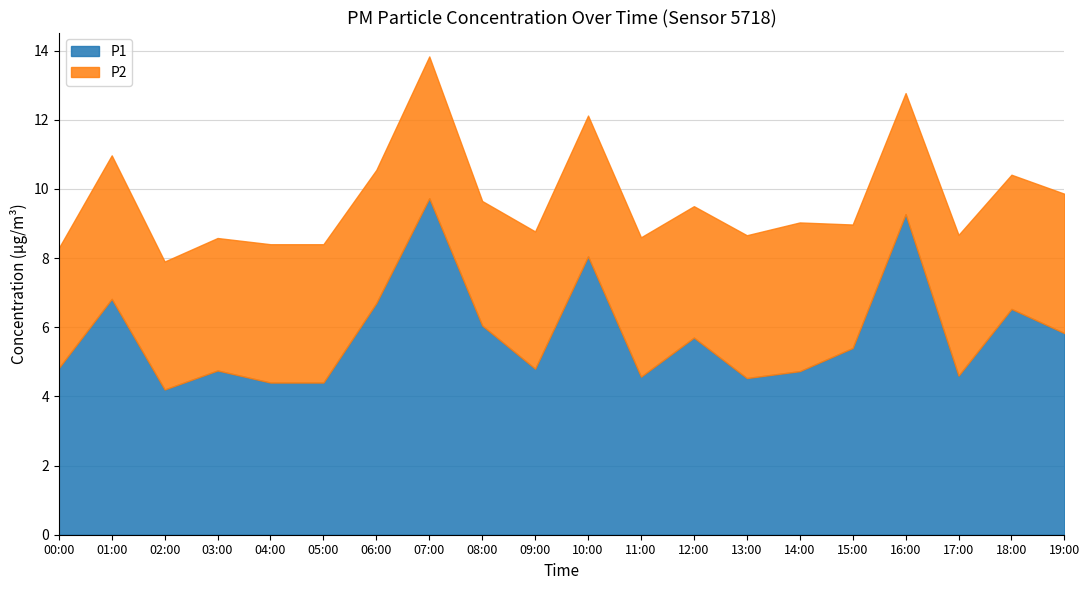

What position from the left is 05:00?

6